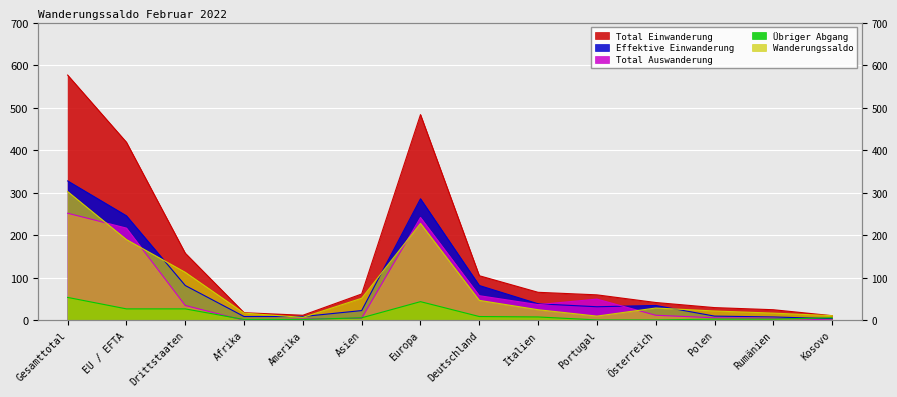

What are all the series names shown in the legend?

Total Einwanderung, Effektive Einwanderung, Total Auswanderung, Übriger Abgang, Wanderungssaldo